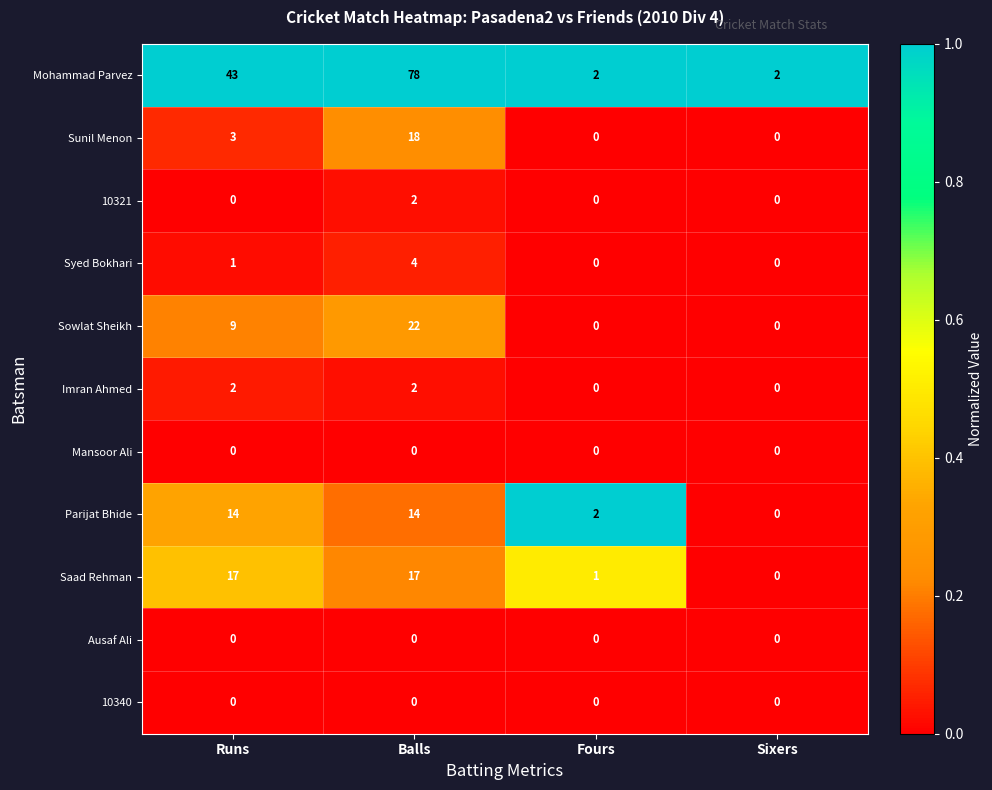

What is the difference between the Syed Bokhari values at Sixers and Balls?

4